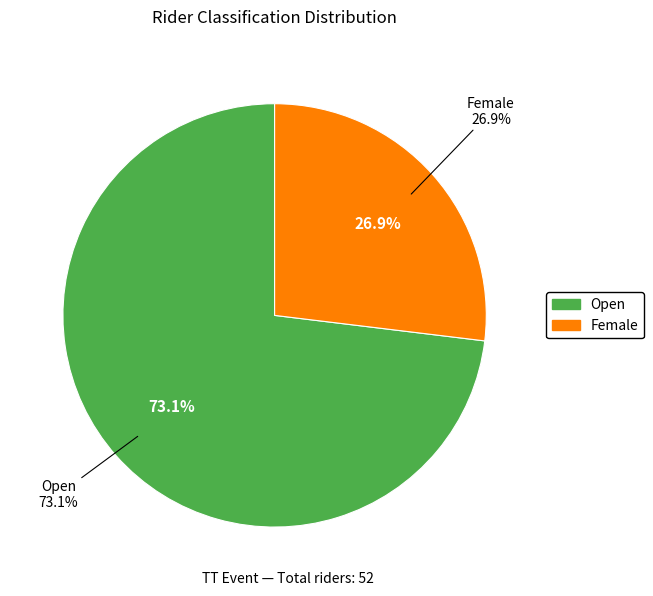

Combined, what portion of the pie is Female and Open?

100.0%